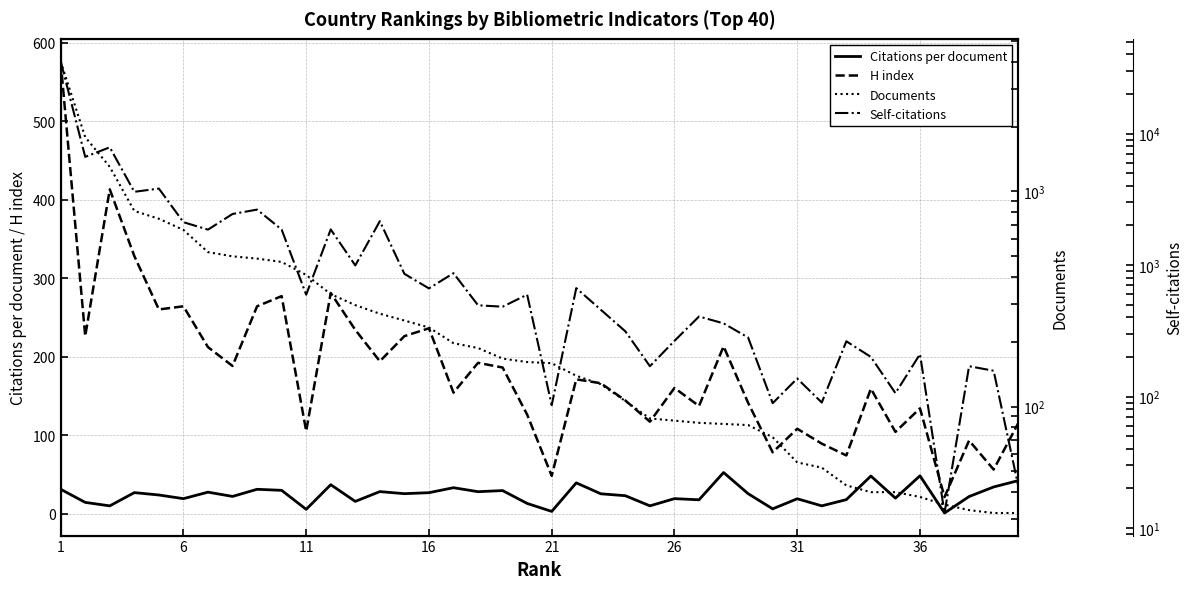

What are all the series names shown in the legend?

Citations per document, H index, Documents, Self-citations